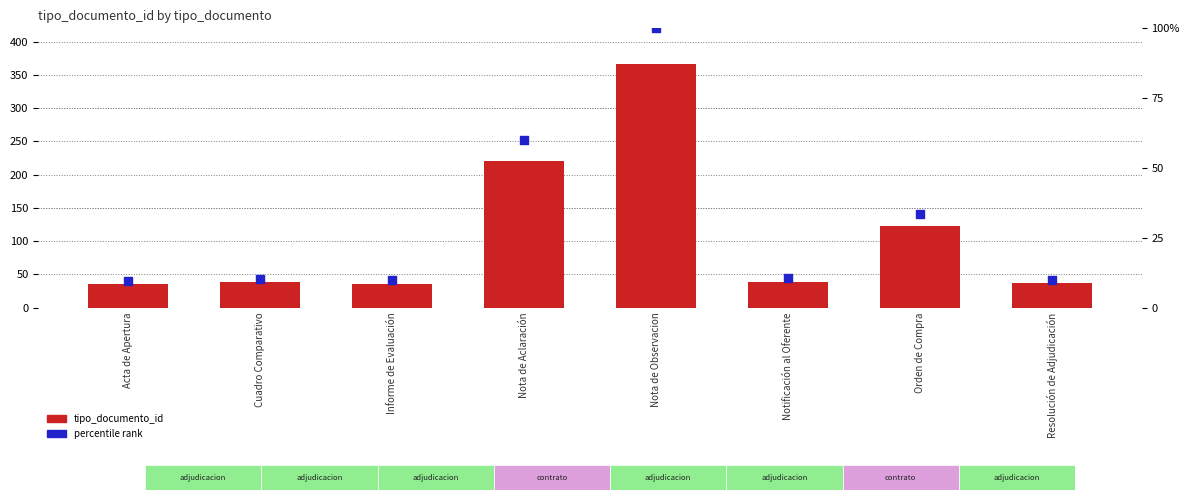

Which series has the largest total across all categories?

tipo_documento_id